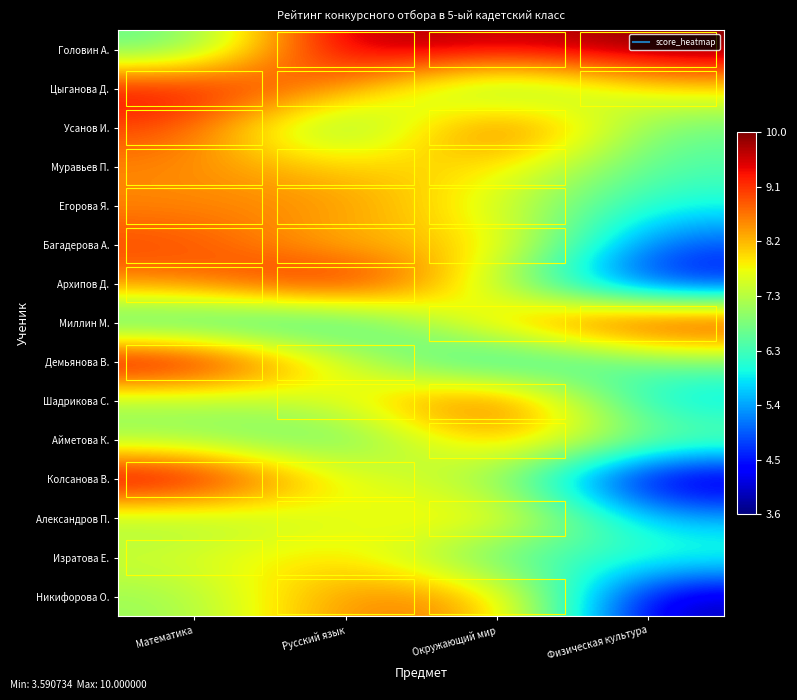

Rank the series at Физическая культура from lowest to highest value.

Колсанова В., Никифорова О., Архипов Д., Багадерова А., Александров П., Шадрикова С., Егорова Я., Изратова Е., Муравьев П., Усанов И., Демьянова В., Айметова К., Цыганова Д., Миллин М., Головин А.